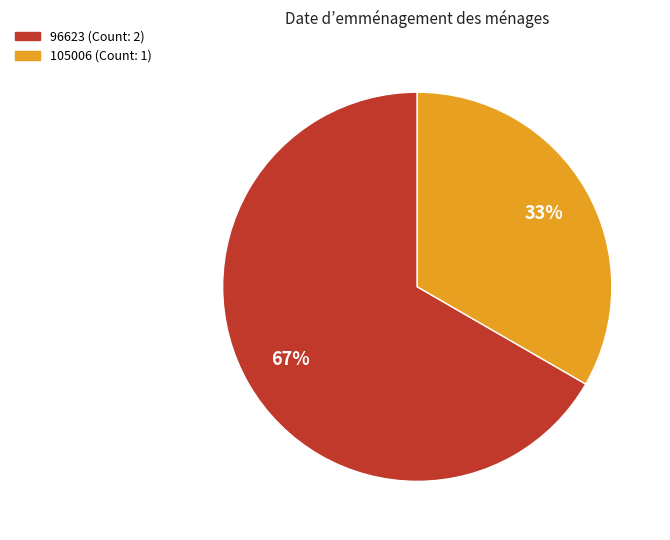

Between 105006 and 96623, which is larger?

96623